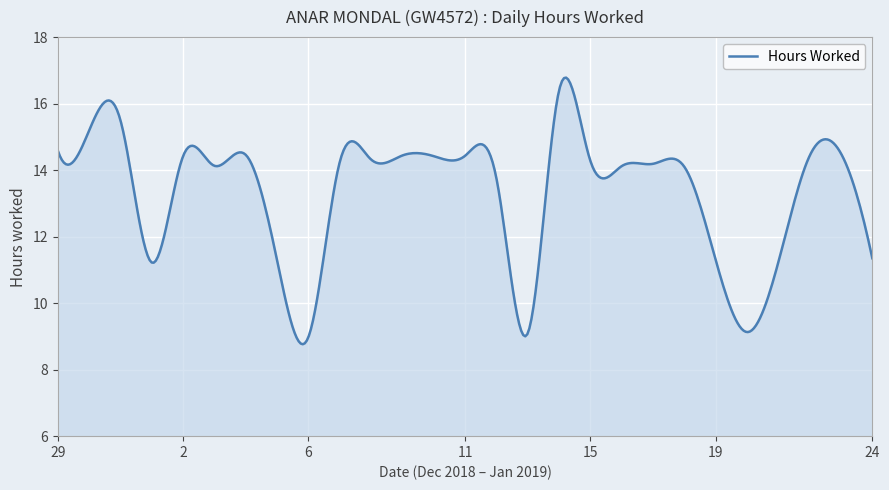

What is the difference between the maximum and minimum values?

8.0